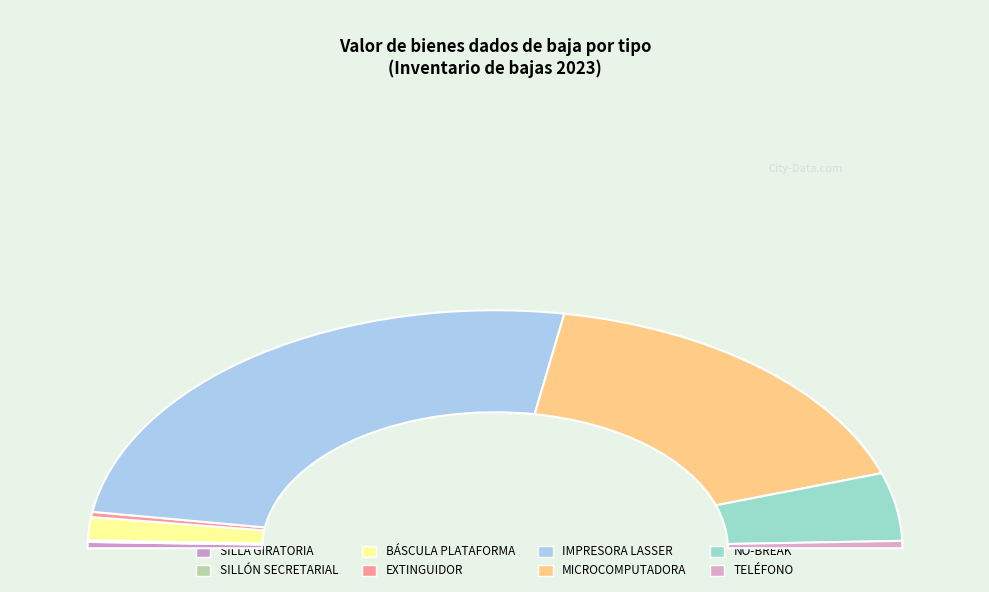

Do MICROCOMPUTADORA 3 and NO-BREAK 8 together represent more than half of the pie?

No